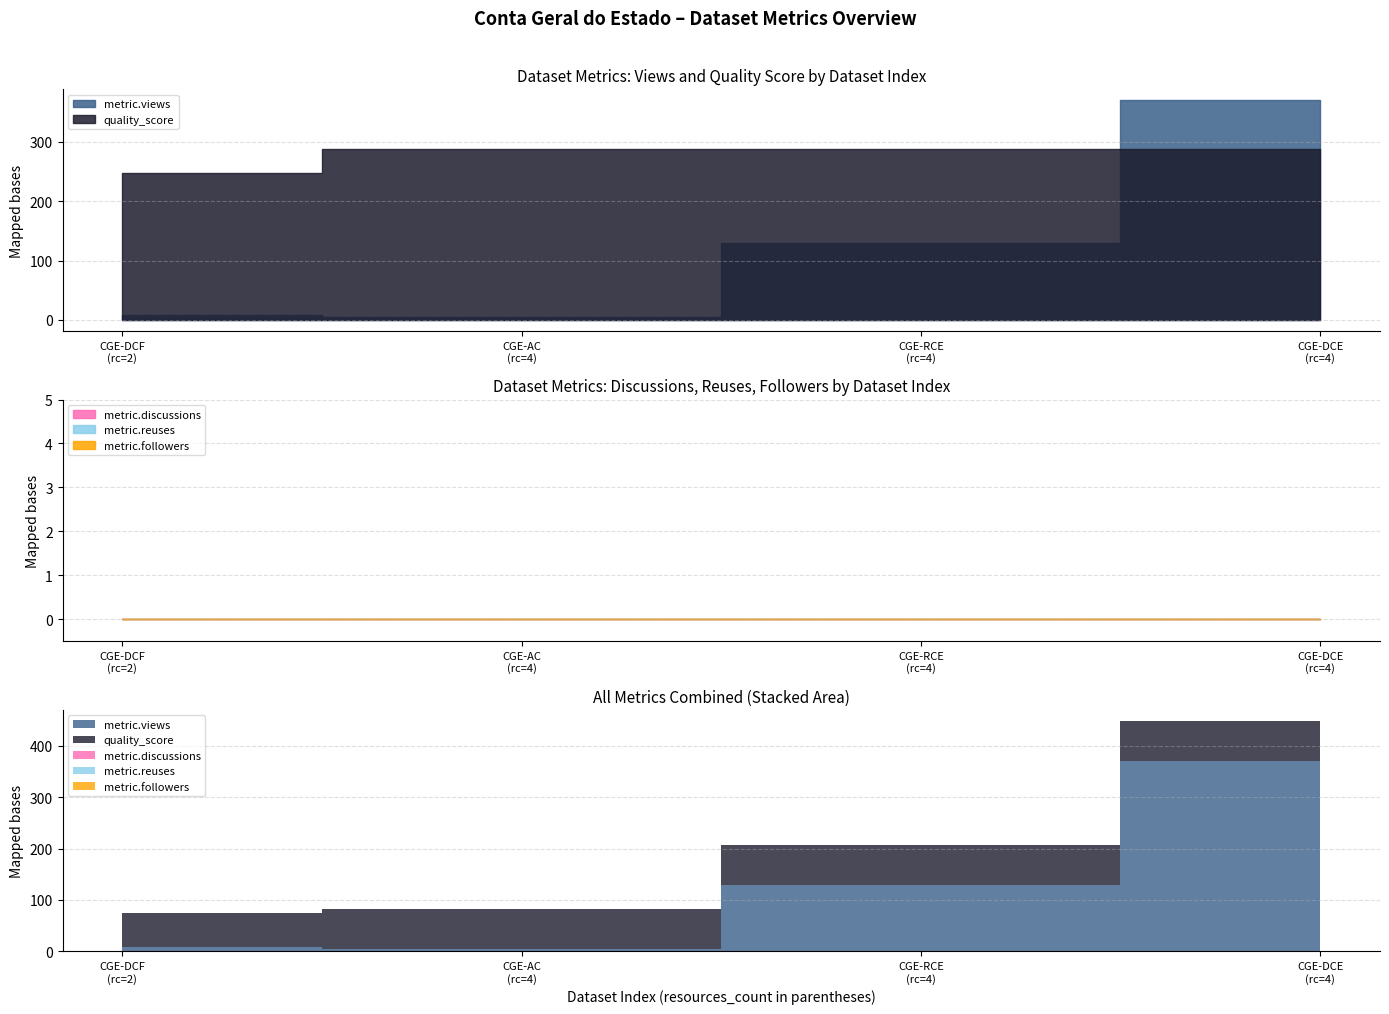

Which series changed the most between 4 and 4?

metric.views